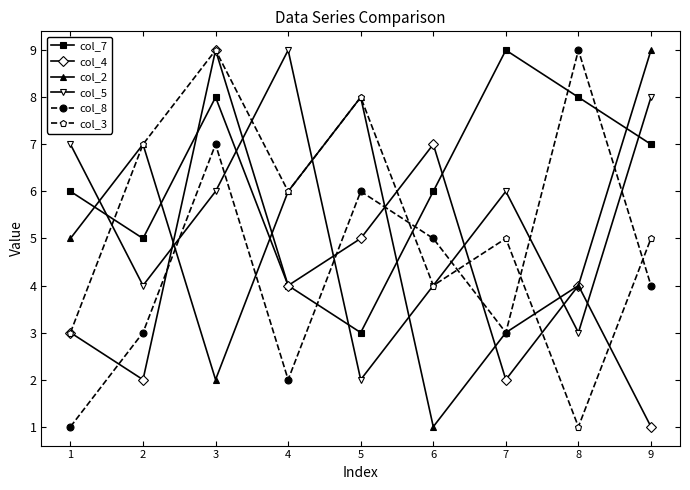

At which category is the sum across all series the highest?

3